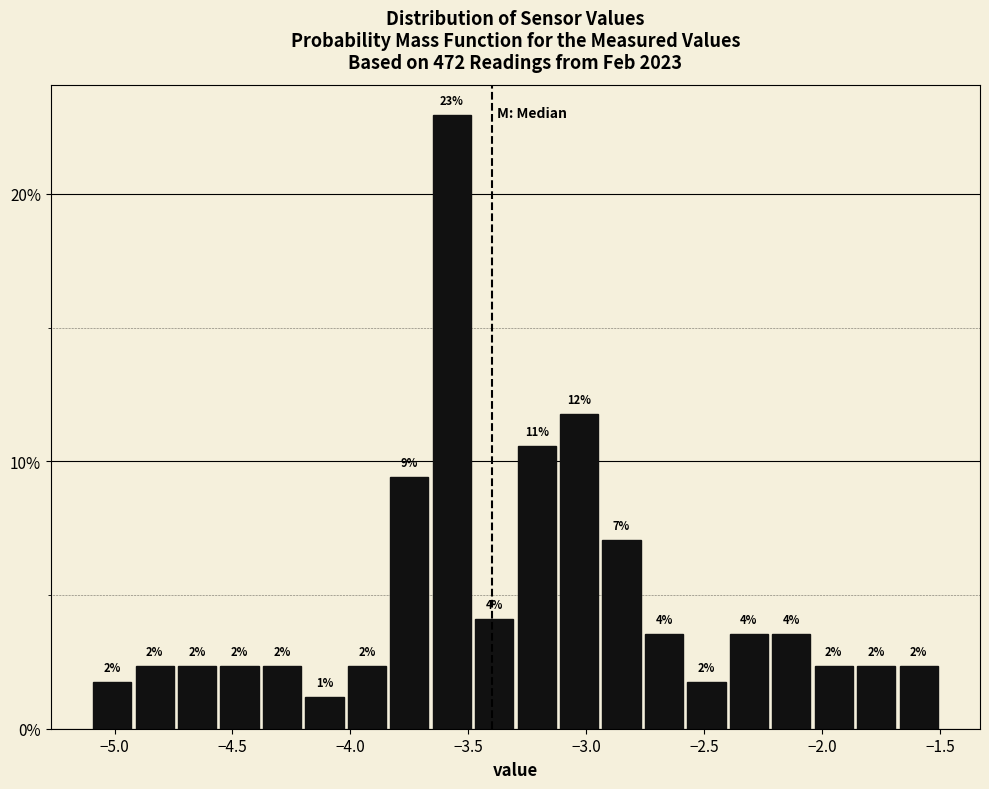

Around what value on the x-axis is the tallest bar? Give the approximate position of its centre, as read against the axis.

-3.55